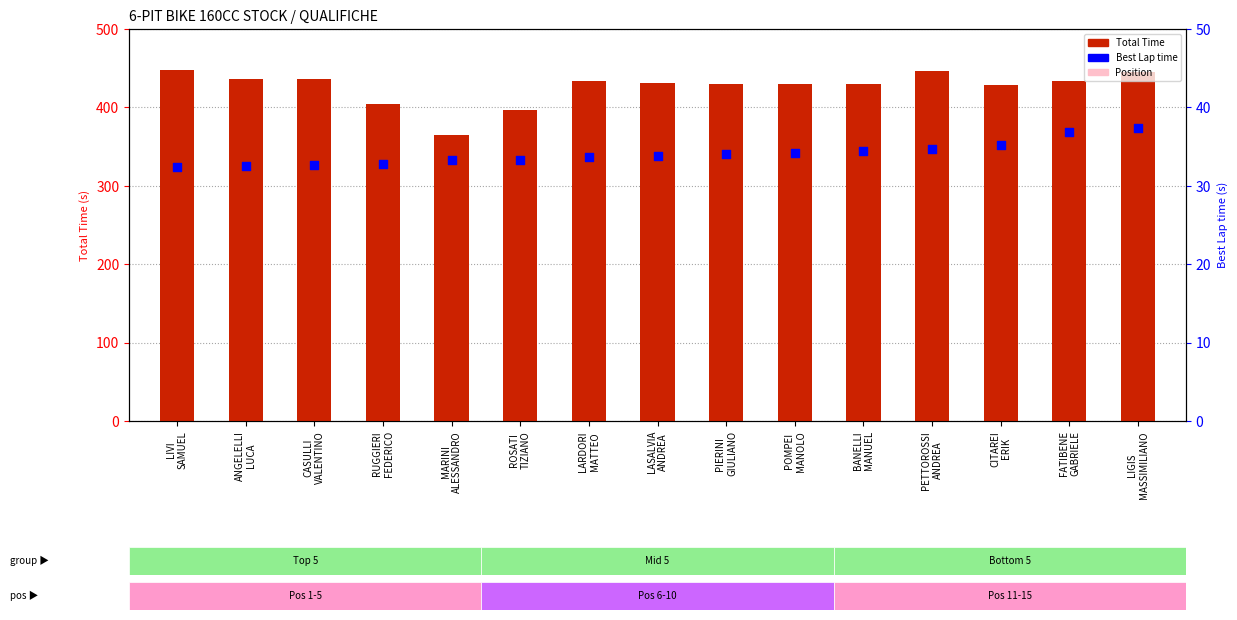

Which series reaches the maximum Y coordinate?

Total Time